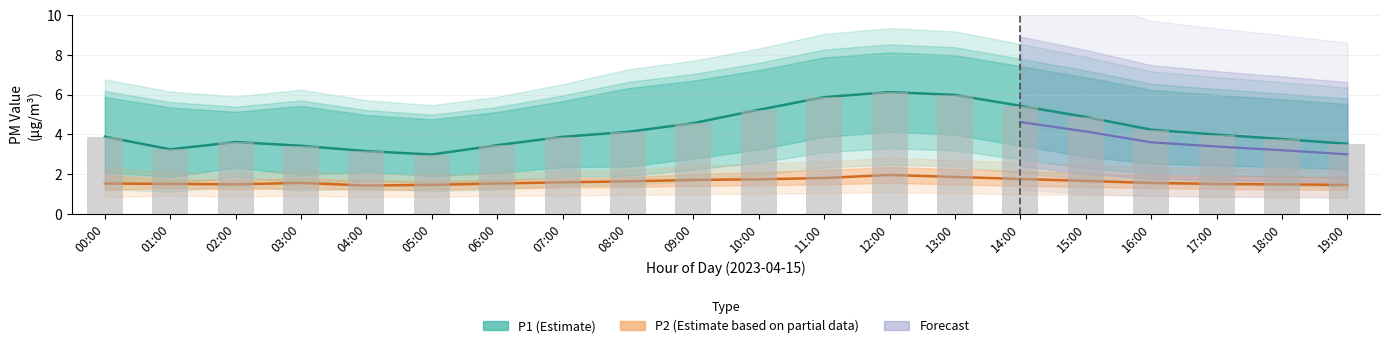

What position from the left is 09:00?

10